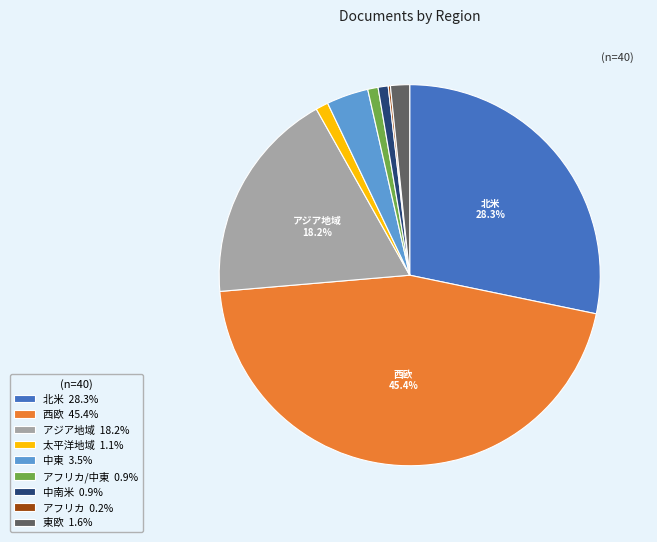

Do 太平洋地域 1.1% and 北米 28.3% together represent more than half of the pie?

No